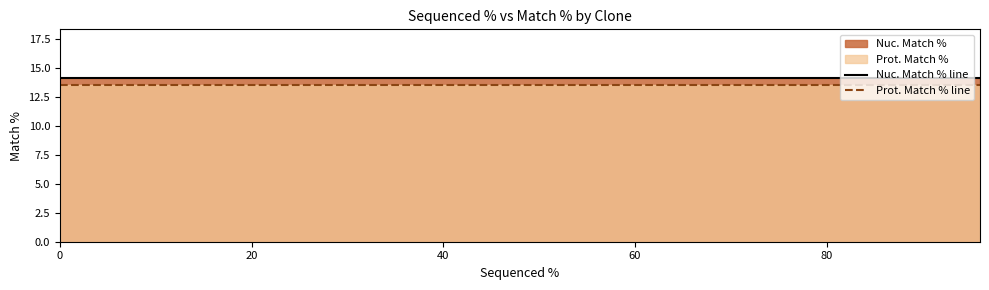

Which series has the largest total across all categories?

Nuc. Match % line